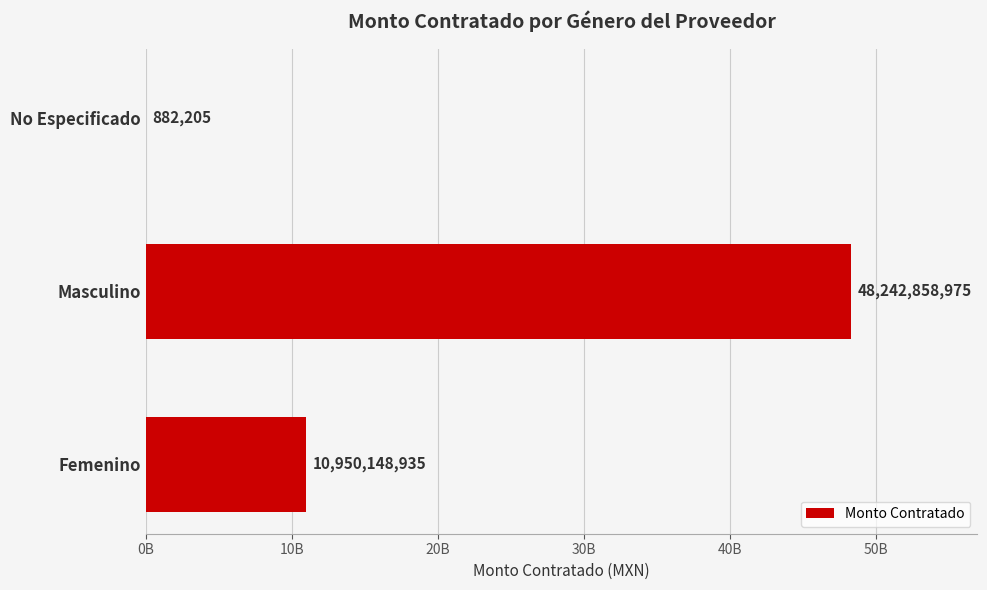

Are the bars horizontal?

Yes